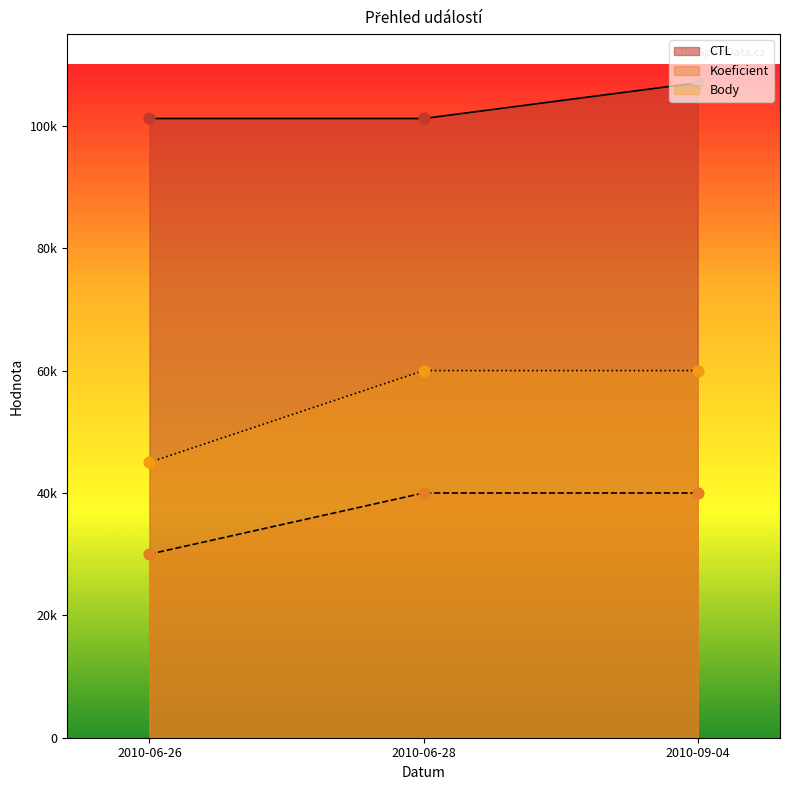

Which series reaches the maximum Y coordinate?

CTL